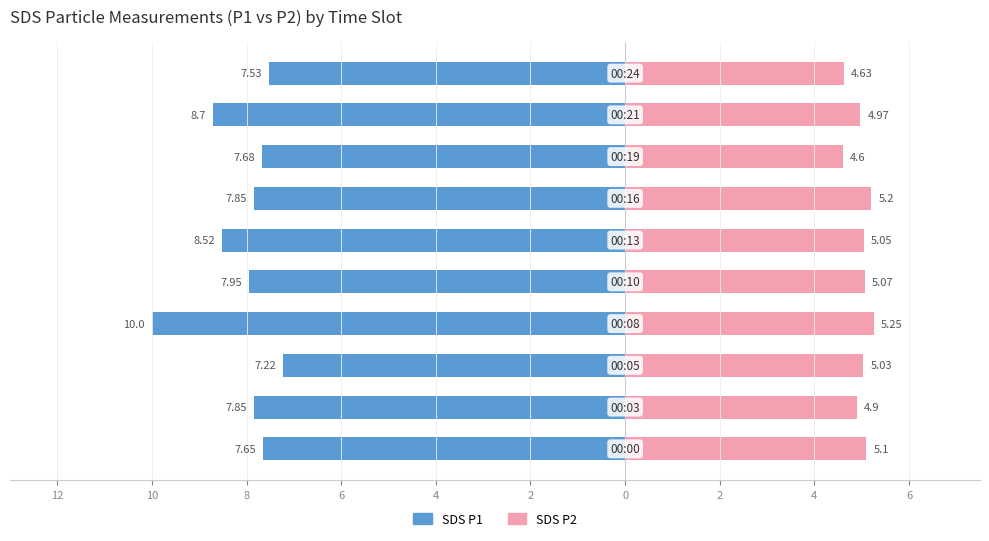

Reading left to right, what are all the values shown in this chart?

SDS_P1: 12=-7.7	10=-7.8	8=-7.2	6=-10.0	4=-8.0	2=-8.5	0=-7.8	2=-7.7	4=-8.7	6=-7.5
SDS_P2: 12=5.1	10=4.9	8=5.0	6=5.2	4=5.1	2=5.0	0=5.2	2=4.6	4=5.0	6=4.6